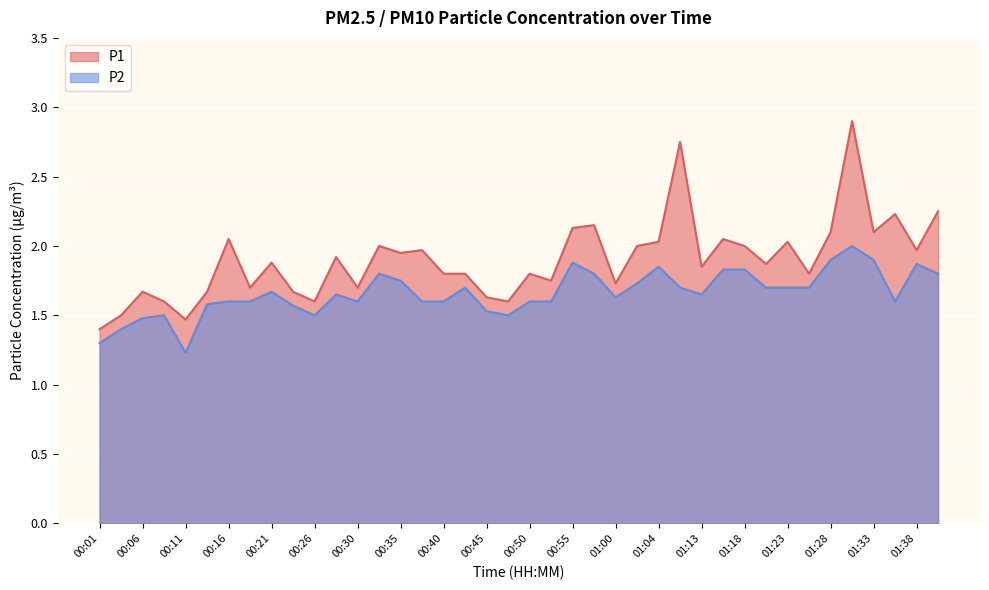

What is the label of the 33rd point from the right?

00:18